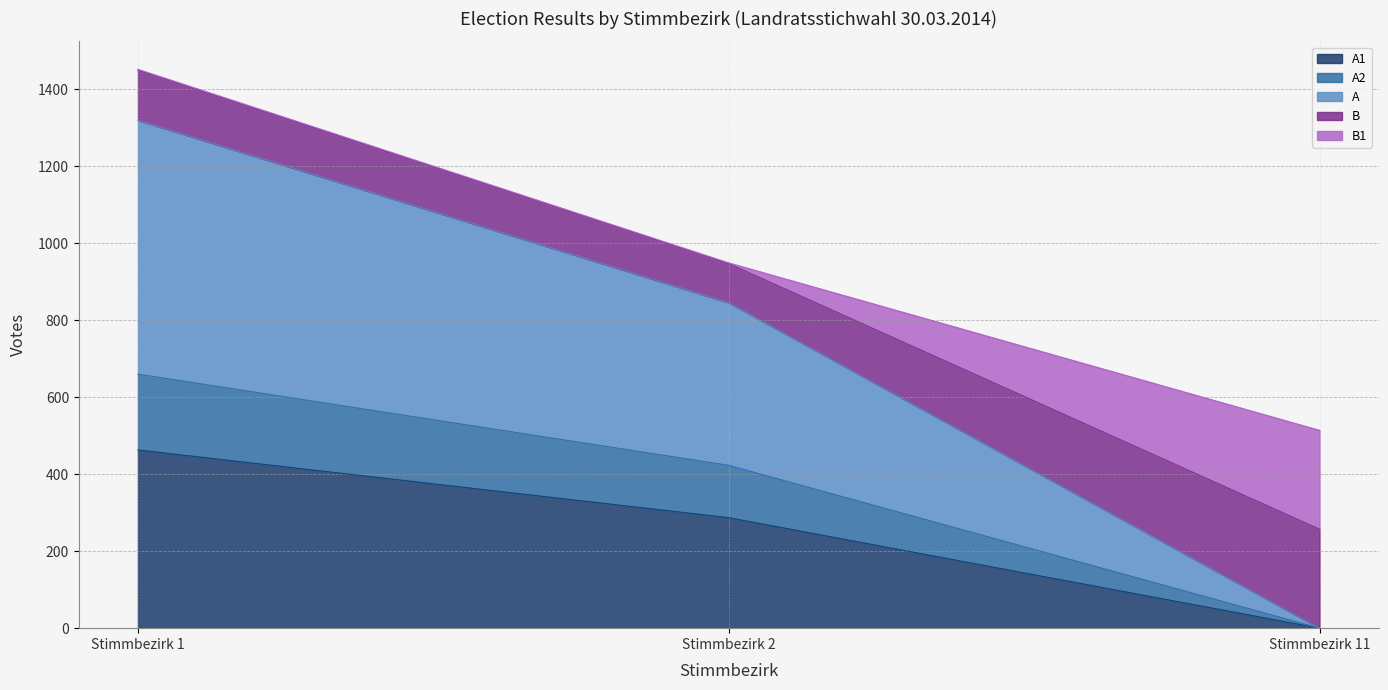

Which category has the highest value across all series?

Stimmbezirk 1